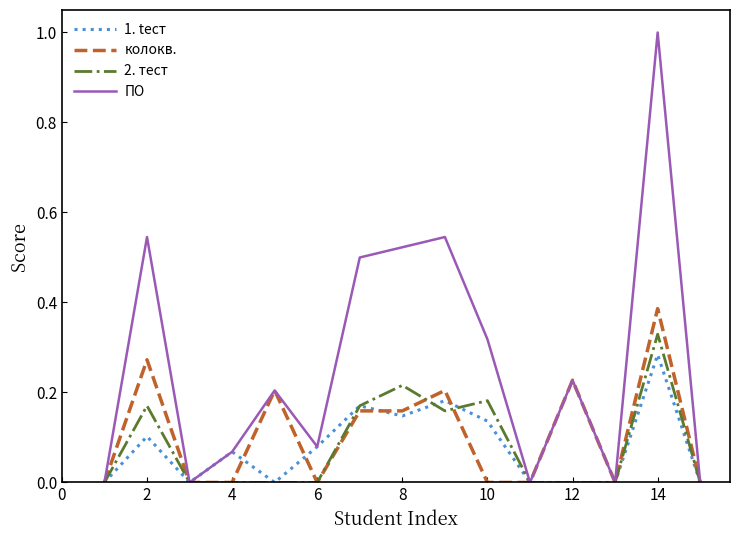

Which series has the largest range (max minus min)?

ПО